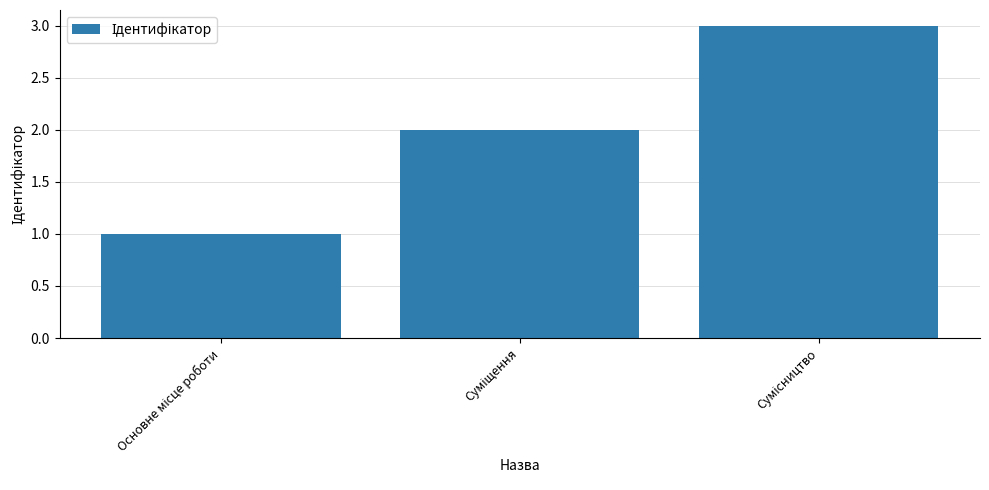

What is the sum of all values?

6